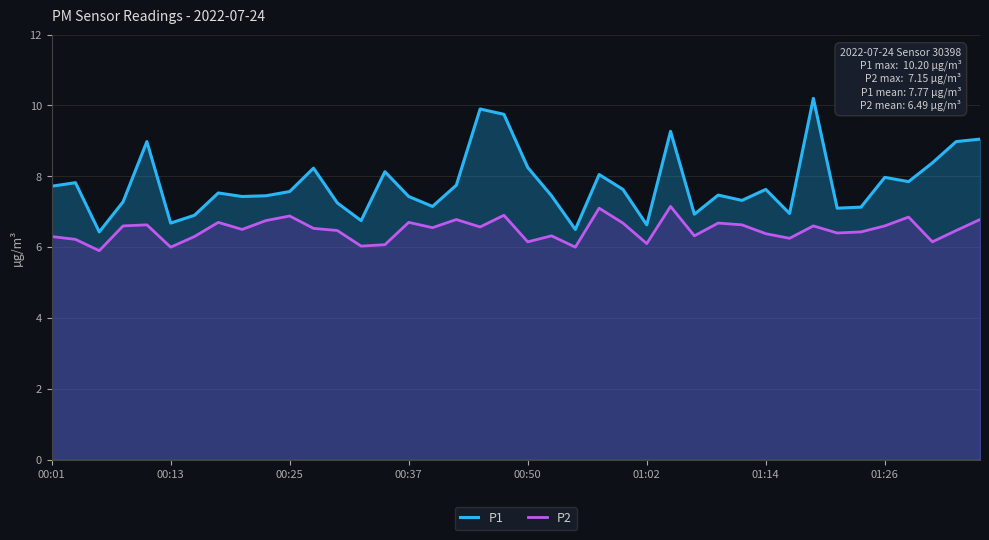

The P1 series shows 8.0 at 01:26. True or false?

True